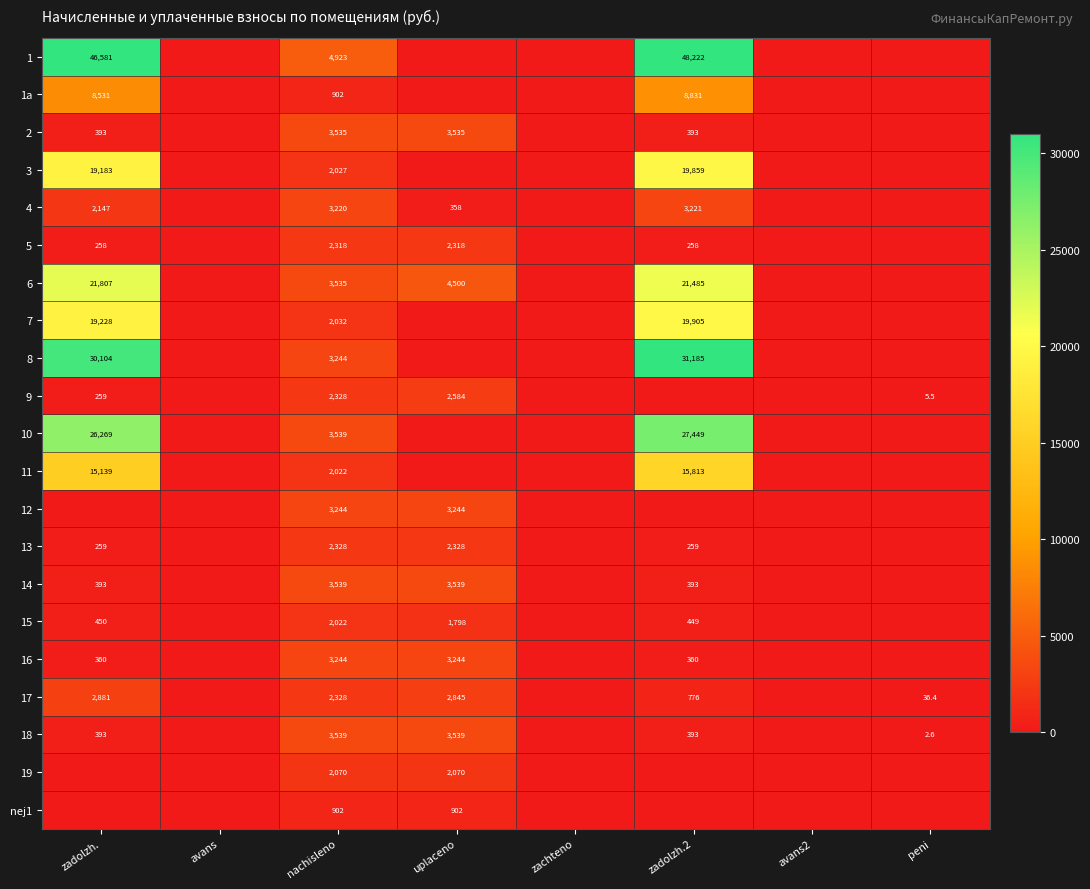

The value of 2 at zadolzh. is 690.4. True or false?

False